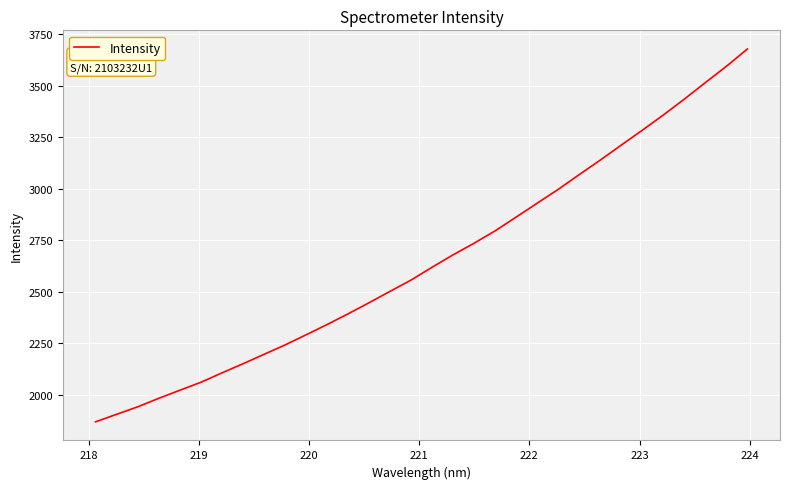

What is the difference between the maximum and minimum values?

1809.7